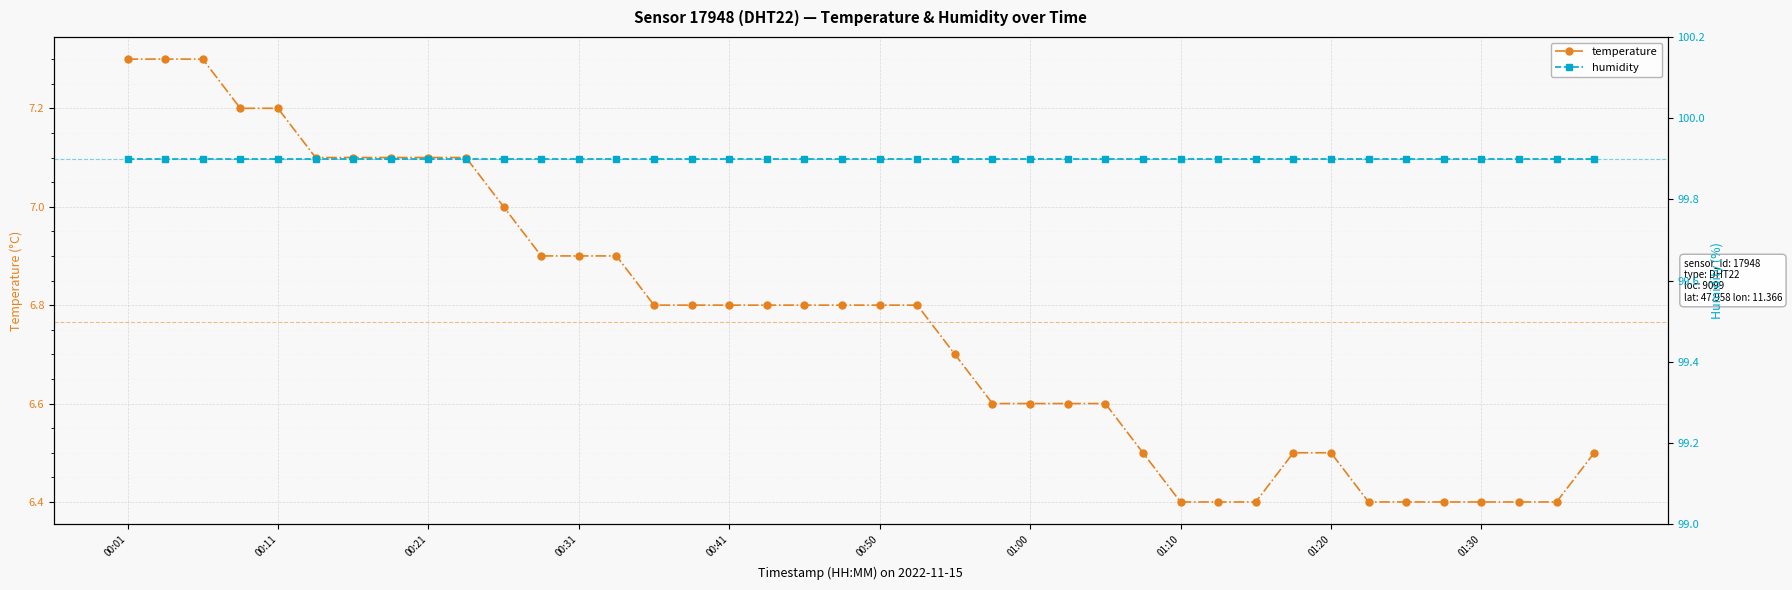

Is it true that temperature equals 2.6 at 00:01?

False